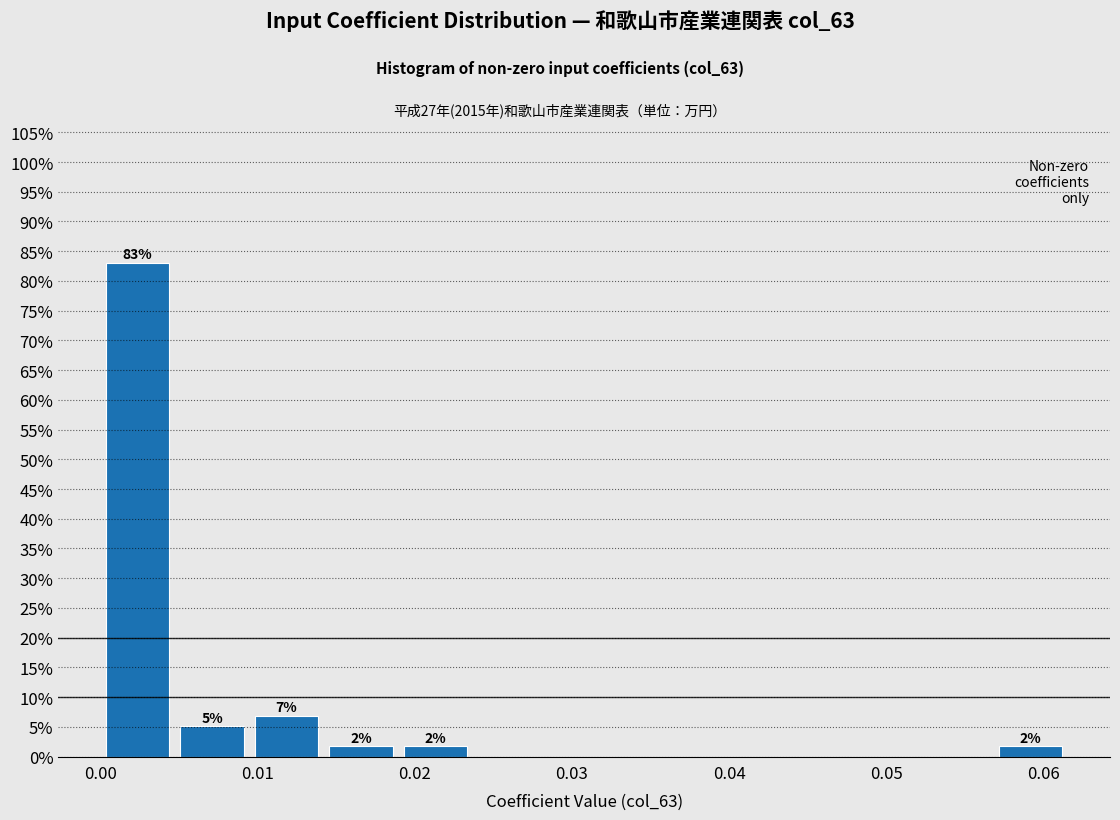

Over which range of the x-axis is the bar tallest?

0.000 to 0.005